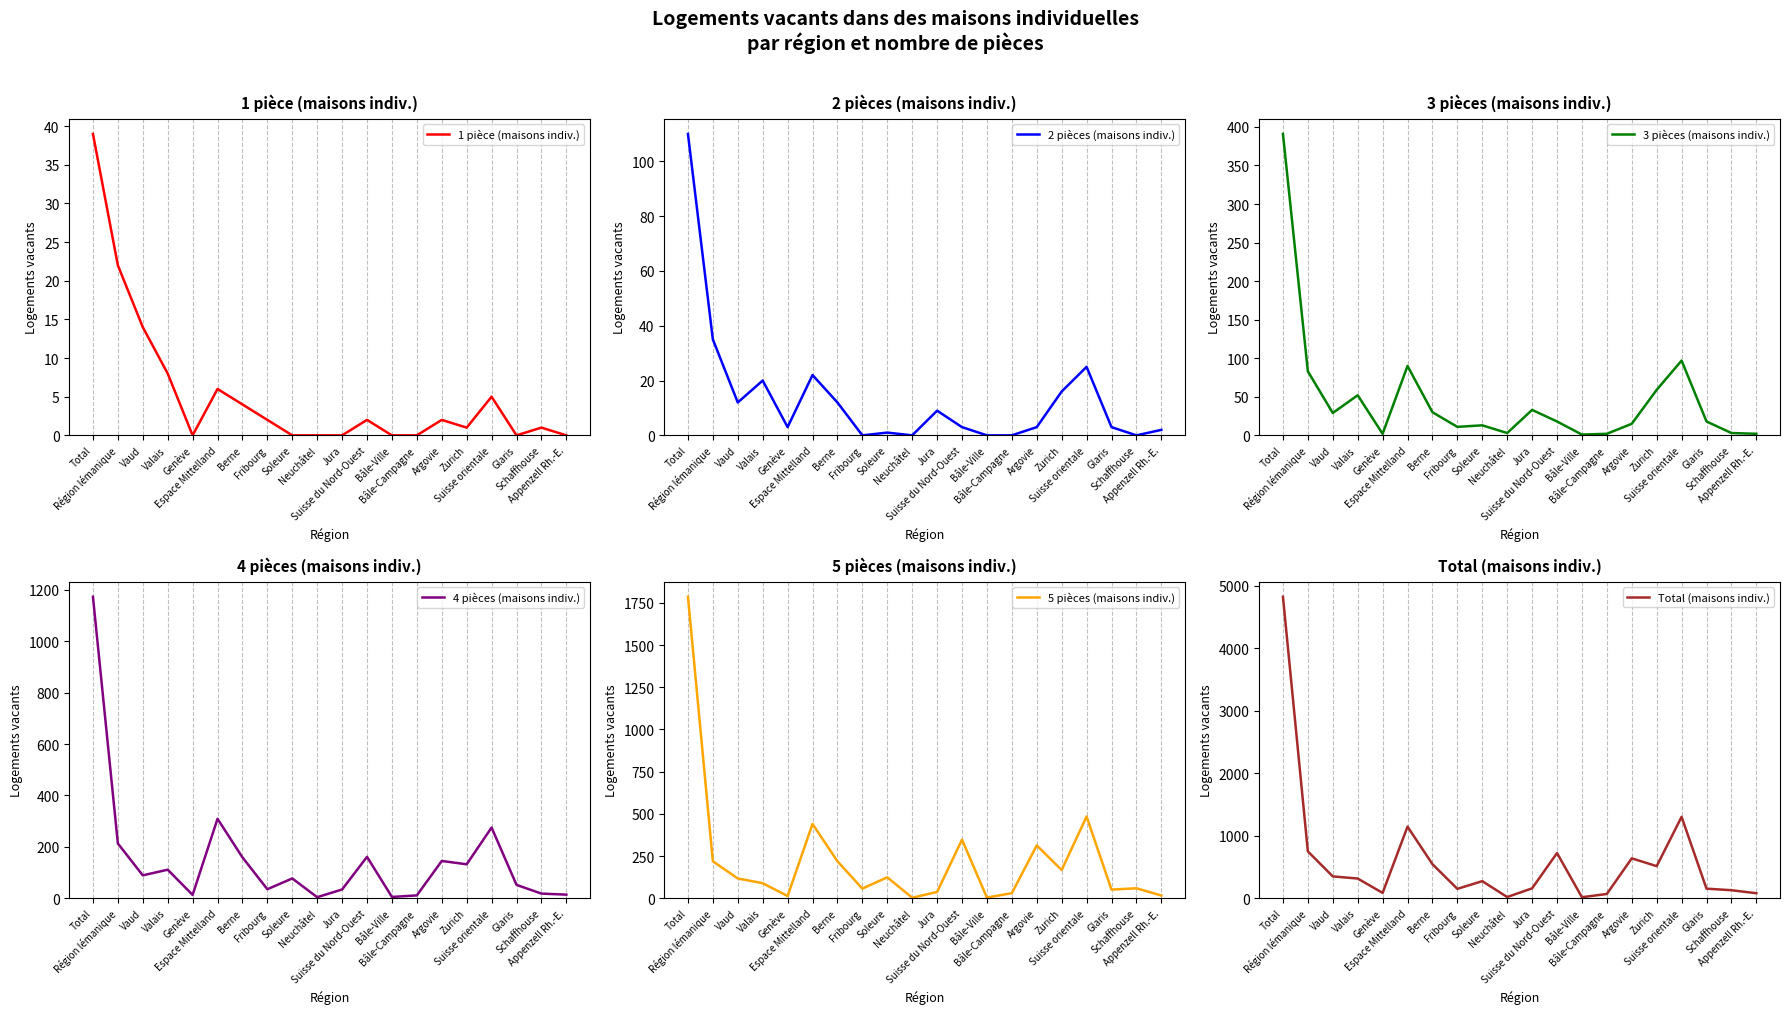

Reading left to right, list all the values displayed in this chart.

1 pièce (maisons indiv.): 39	22	14	8	0	6	4	2	0	0	0	2	0	0	2	1	5	0	1	0
2 pièces (maisons indiv.): 110	35	12	20	3	22	12	0	1	0	9	3	0	0	3	16	25	3	0	2
3 pièces (maisons indiv.): 391	83	29	52	2	90	30	11	13	3	33	18	1	2	15	59	97	18	3	2
4 pièces (maisons indiv.): 1173	213	89	111	13	309	159	35	77	4	34	161	5	11	145	132	275	52	18	14
5 pièces (maisons indiv.): 1786	219	117	89	13	440	219	57	124	3	37	347	4	30	313	167	484	51	59	16
Total (maisons indiv.): 4822	749	349	315	85	1145	545	150	273	19	158	722	16	68	638	513	1302	153	128	80